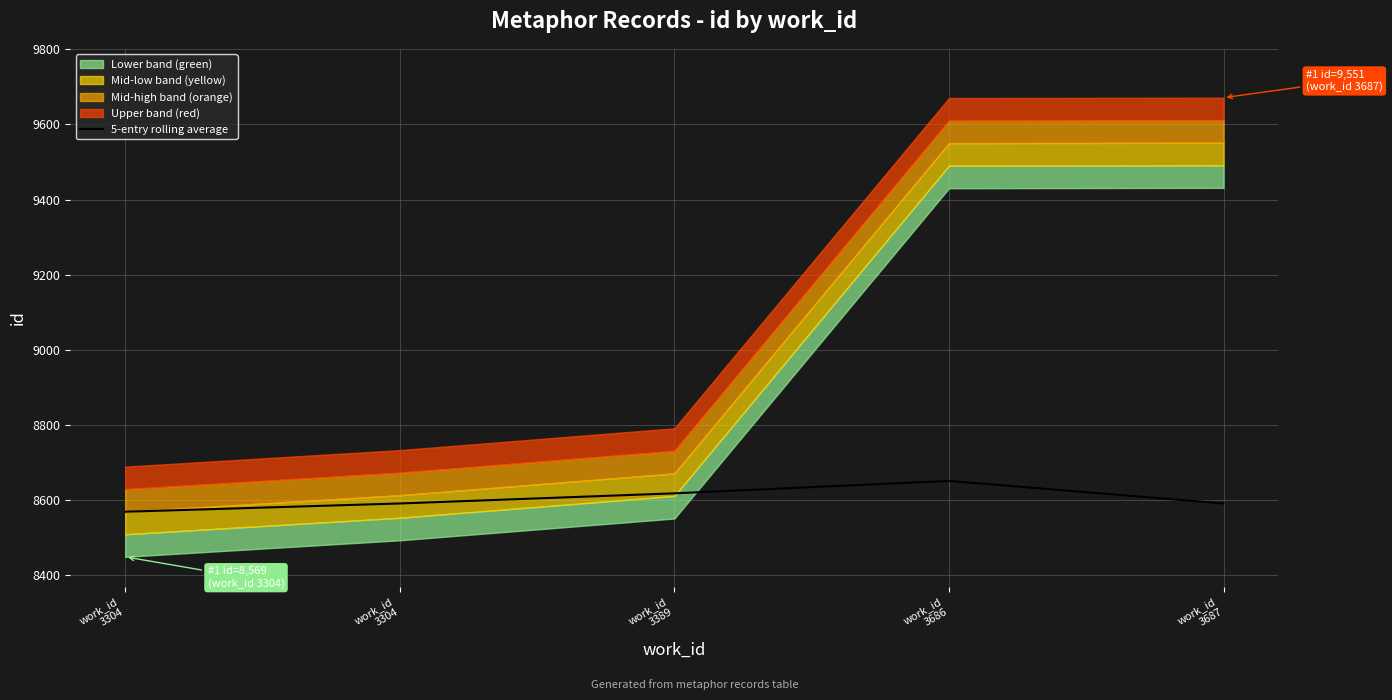

True or false: the data shows 1974 at work_id
3687.

False